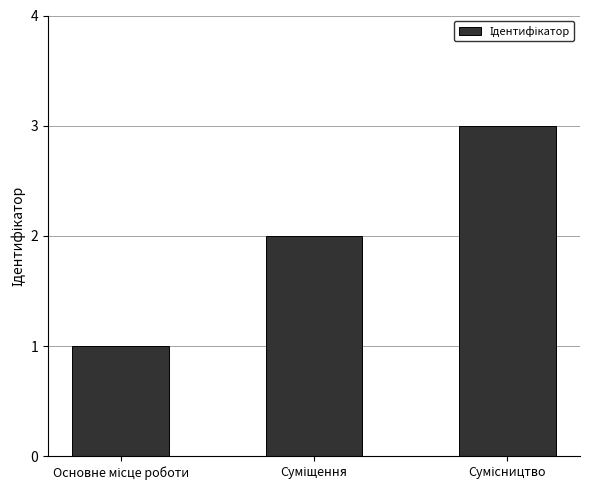

What is the greatest value displayed?

3